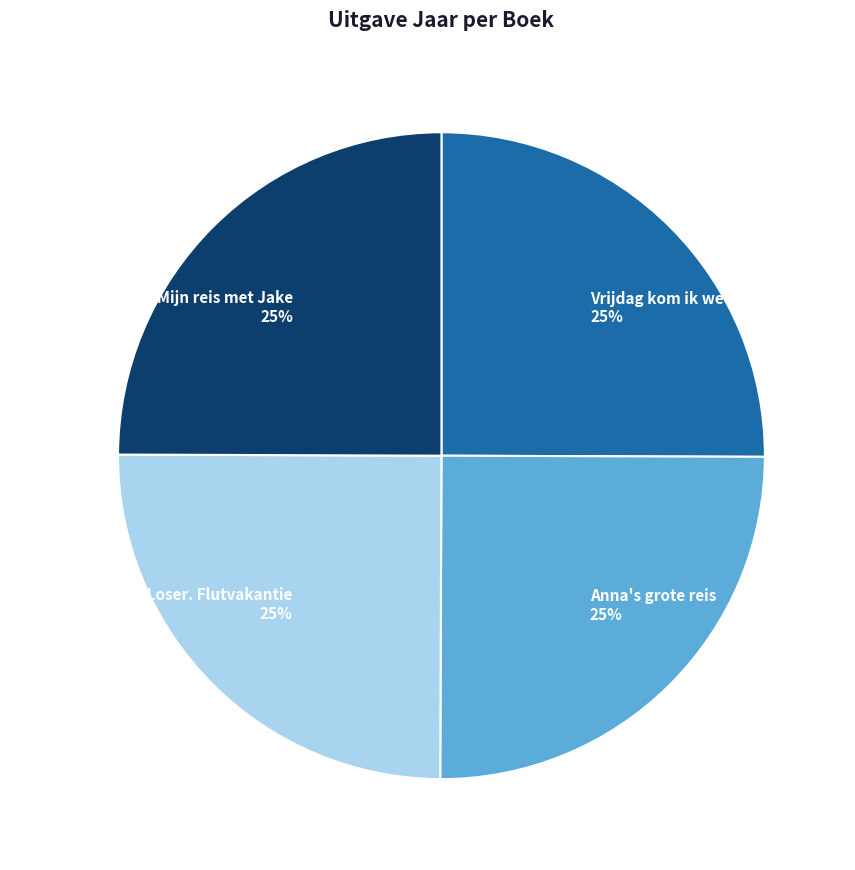

The Het leven van een Loser. Flutvakantie slice represents 40% of the pie. True or false?

False